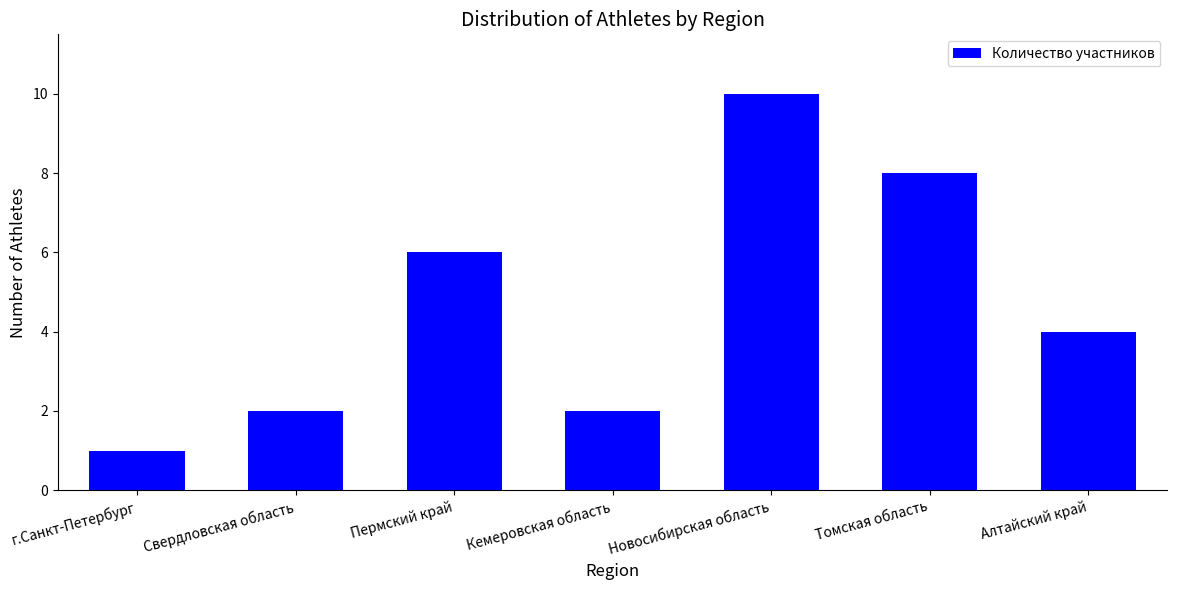

How many bars are there in total?

7